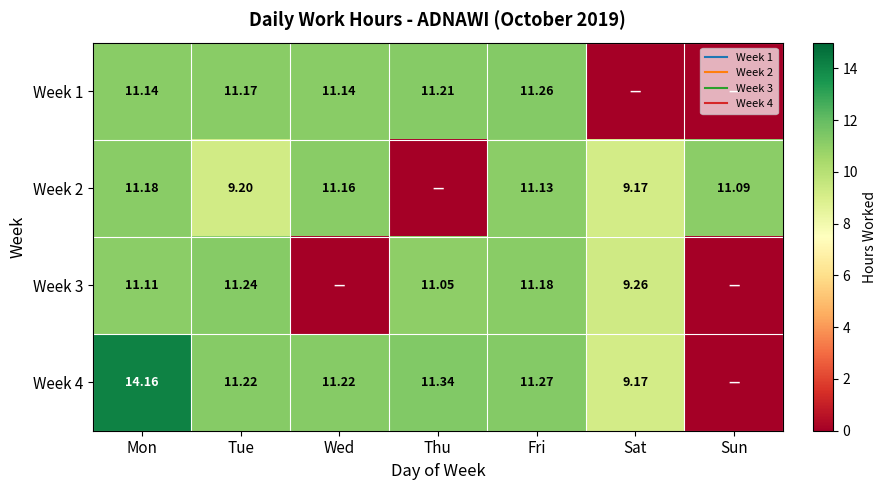

How many data points in Week 1 are above 11?

5